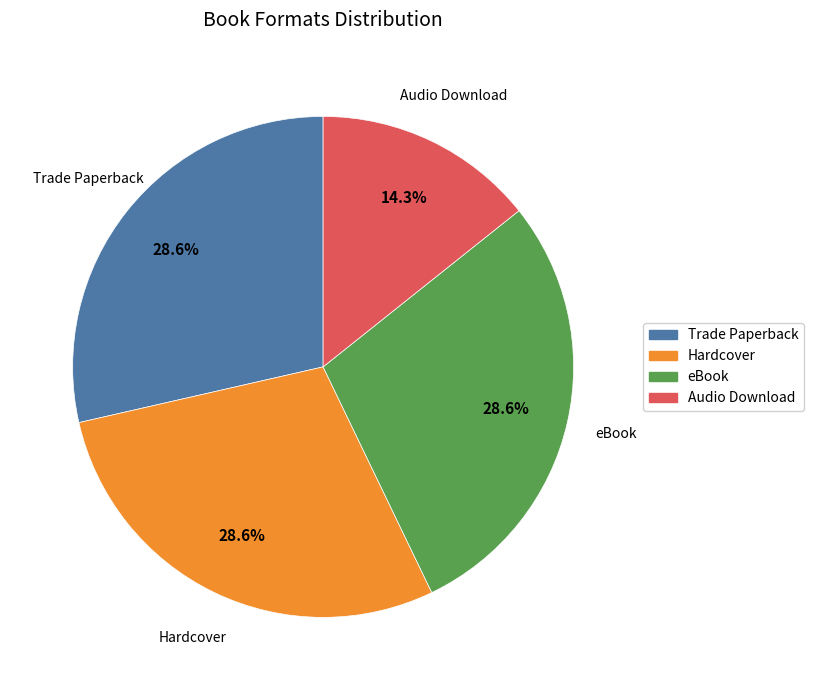

Count the number of slices in the pie.

4